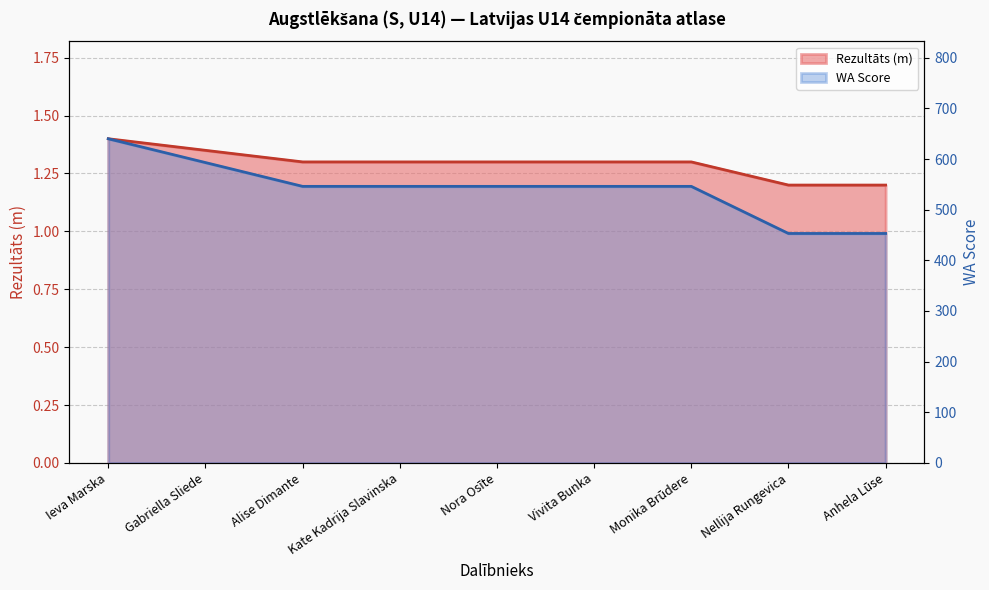

At which label is Rezultāts closest to 1?

Nellija Rungevica